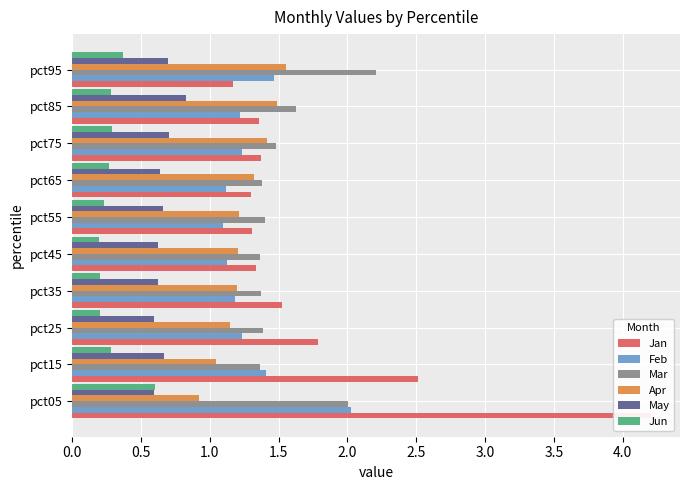

What is the value of the Feb bar at the 9th from the left?

1.2